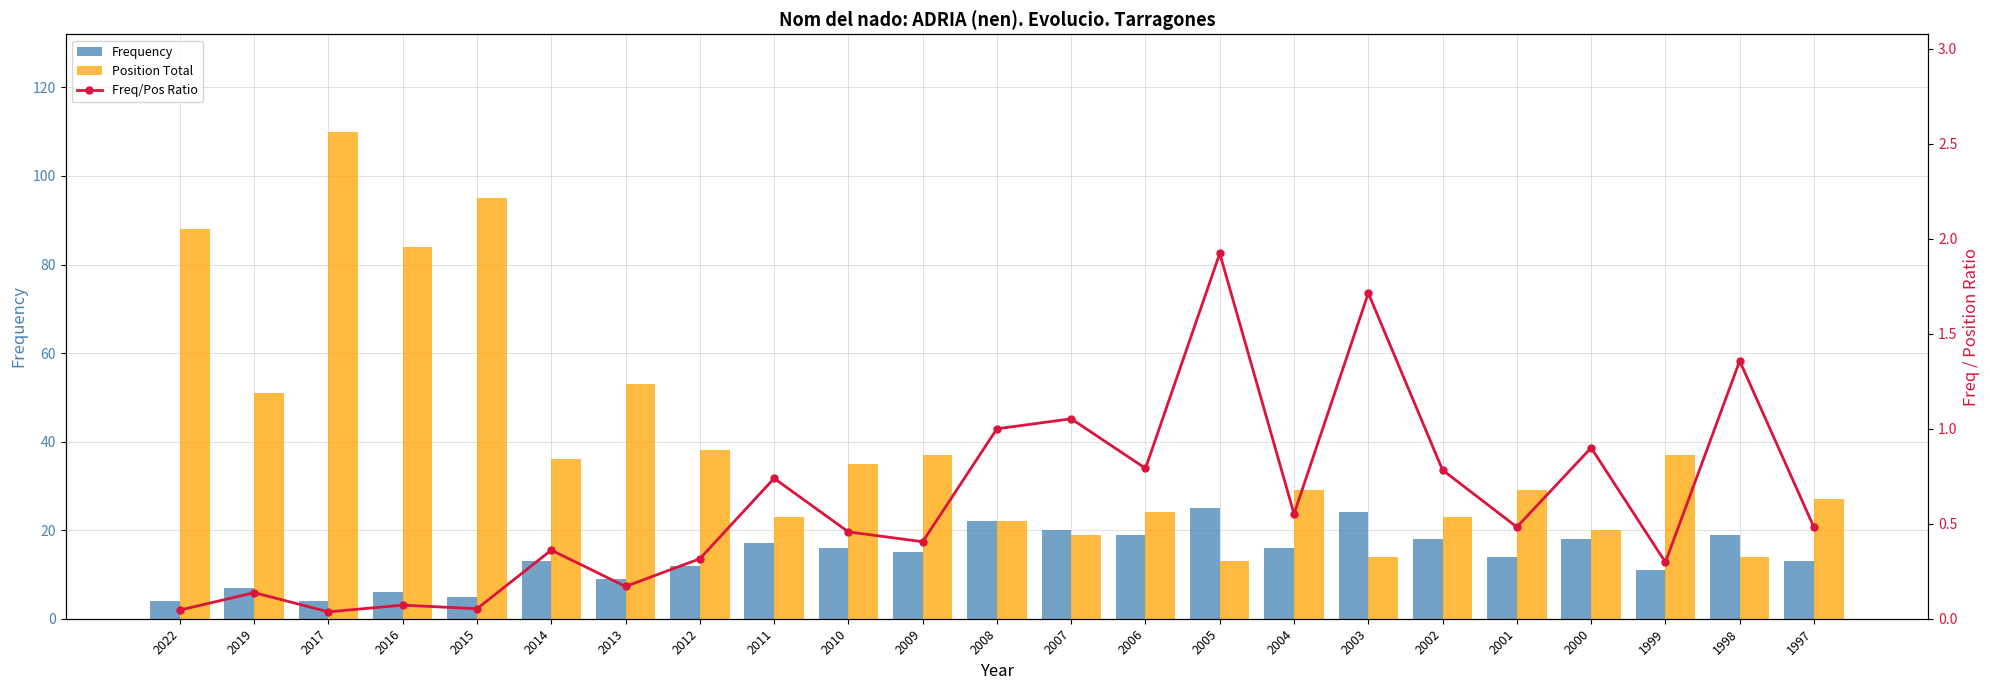

The value of Freq/Pos Ratio at 2014 is 0.4. True or false?

True